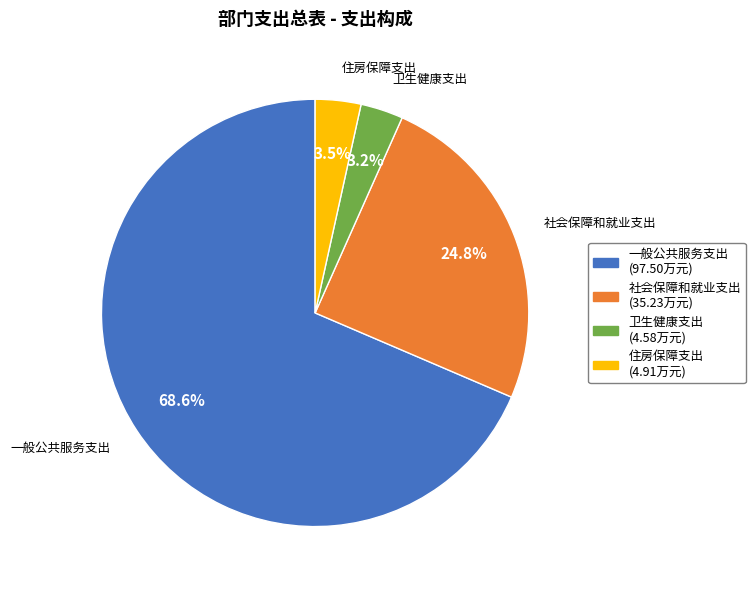

To the nearest percent, what is the average slice percentage?

25%